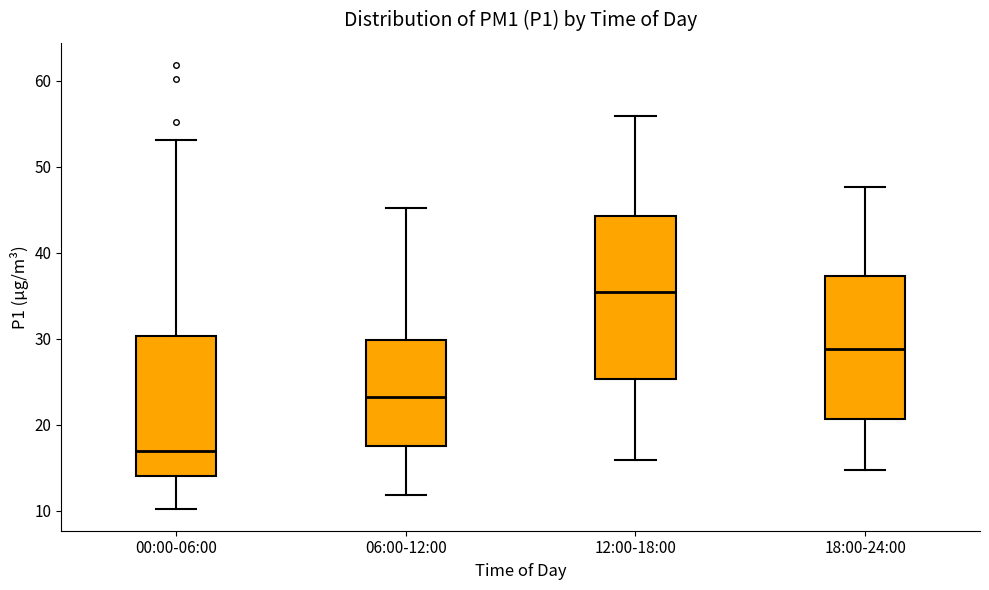

Which box has the highest median line?

12:00-18:00